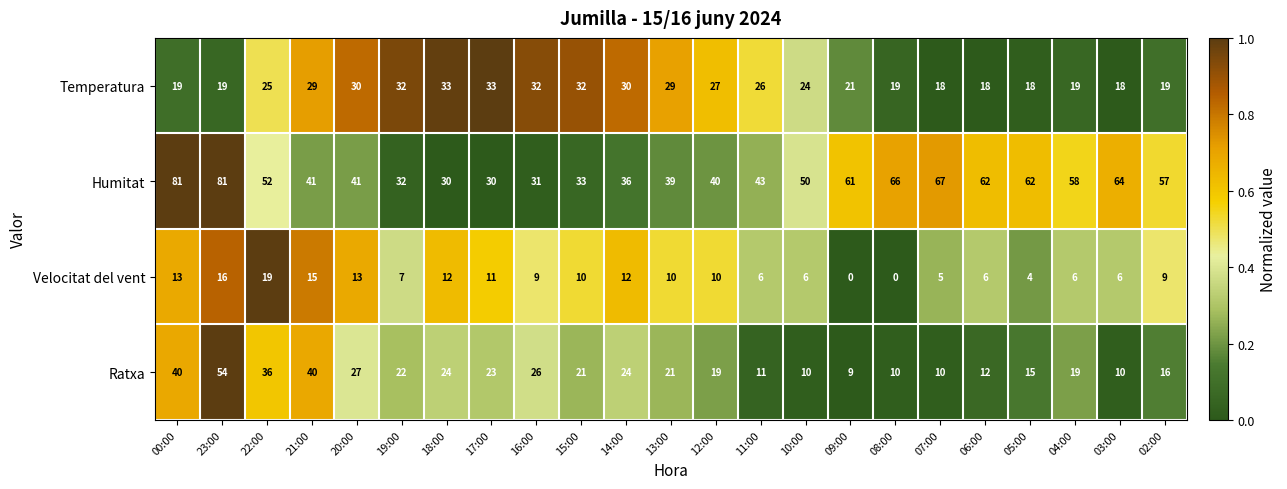

What is the sum of the Ratxa values at 10:00 and 05:00?

25